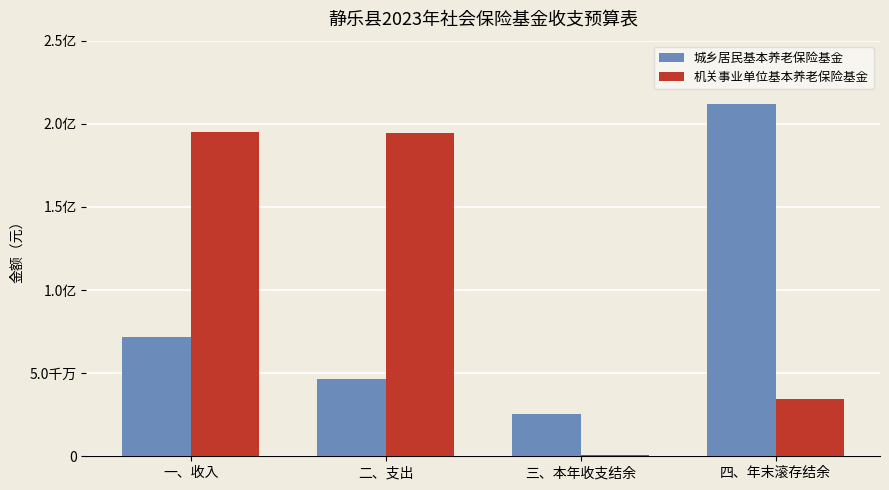

What is the minimum value for 城乡居民基本养老保险基金?

25308948.2